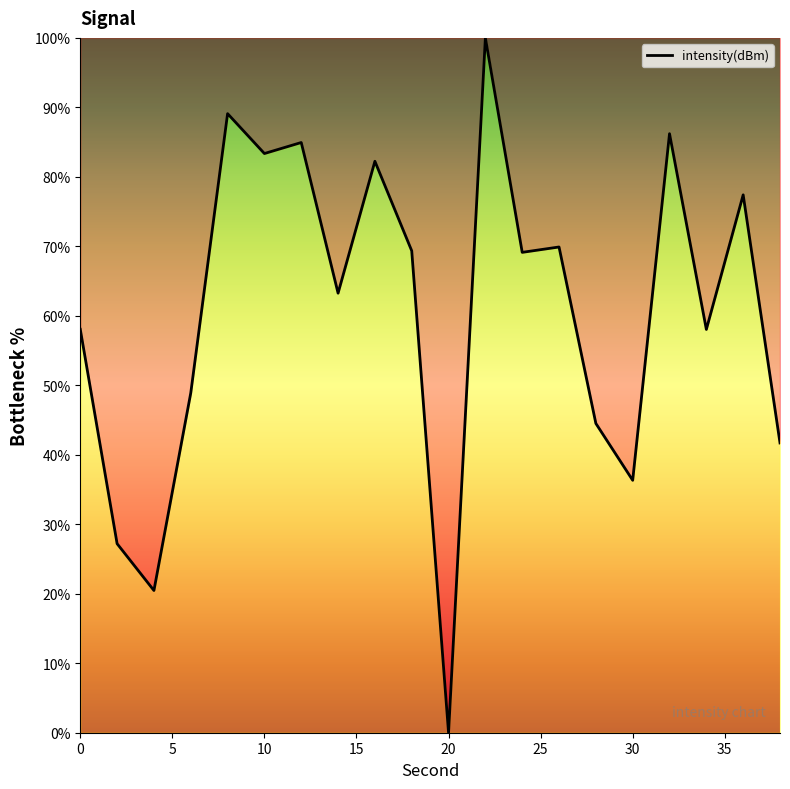

What is the difference between the maximum and minimum values?

100.0